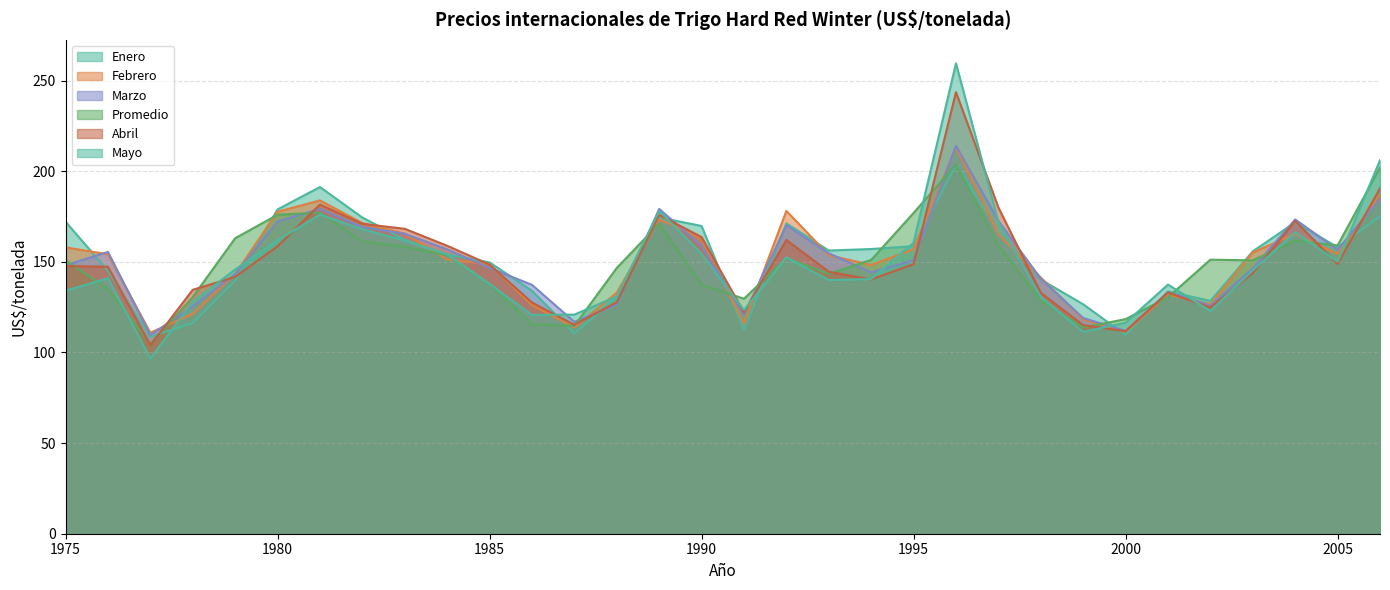

What is the lowest value of the Mayo series?

96.7